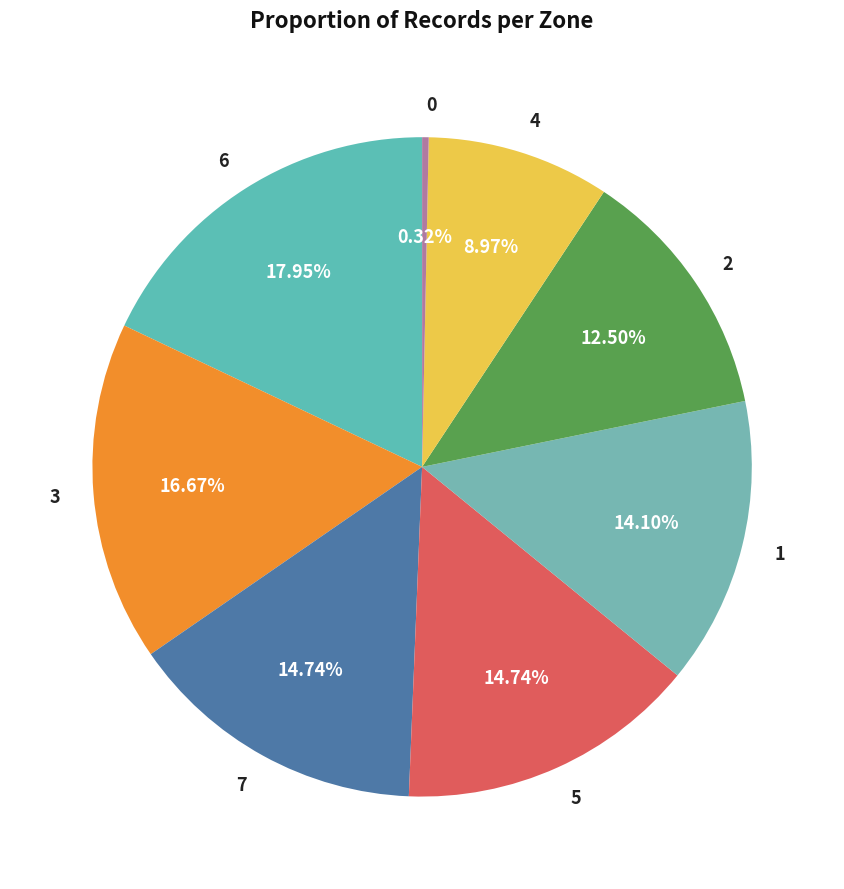

True or false: 6 accounts for 4% of the total.

False